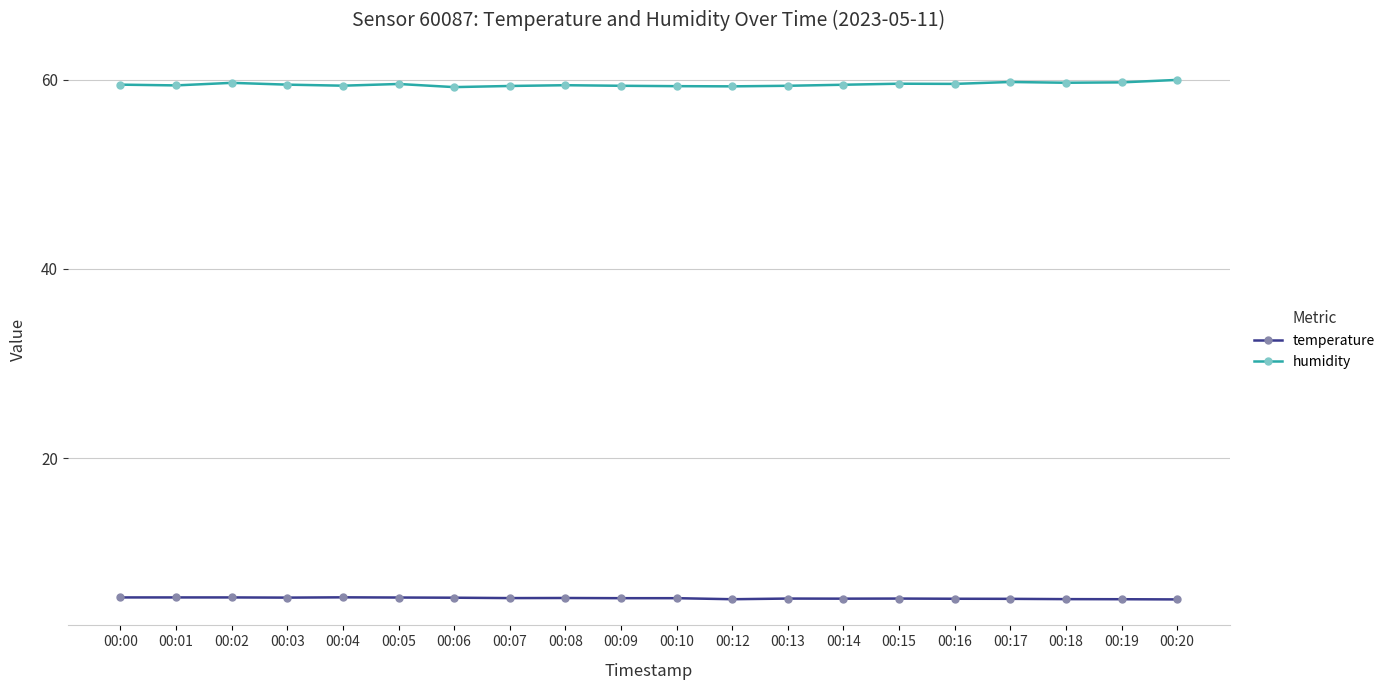

True or false: humidity has more than 1 interior local peaks.

True